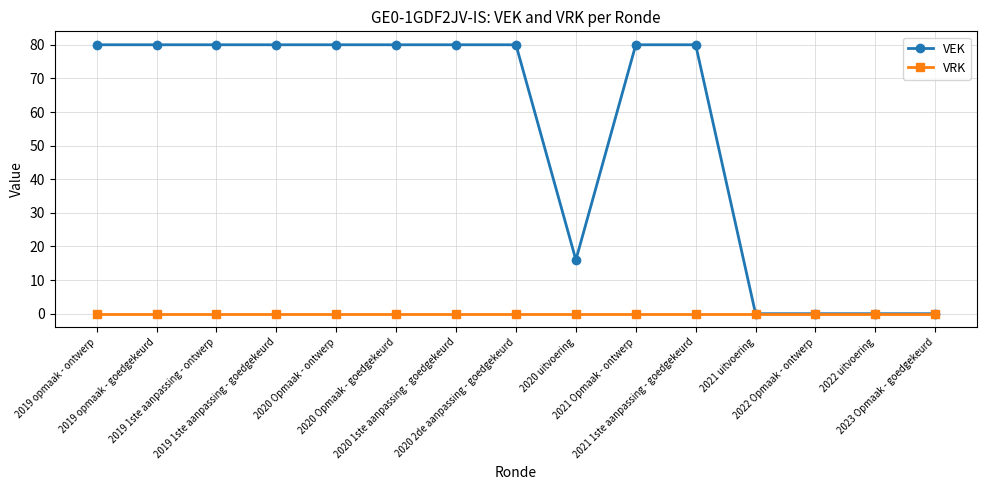

What are all the series names shown in the legend?

VEK, VRK